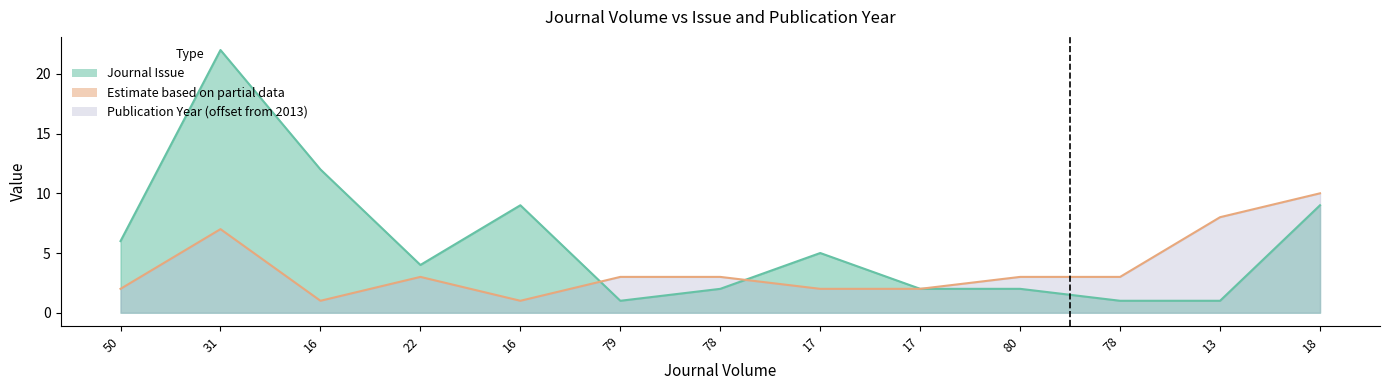

At 16, list the series in order from largest to smallest.

Journal Issue, Publication Year